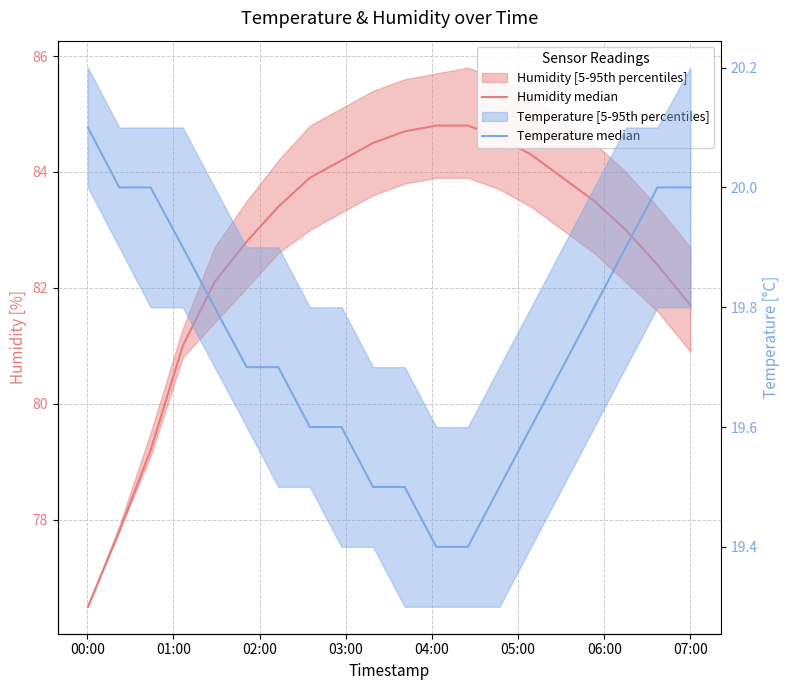

What is the greatest value displayed?

84.8